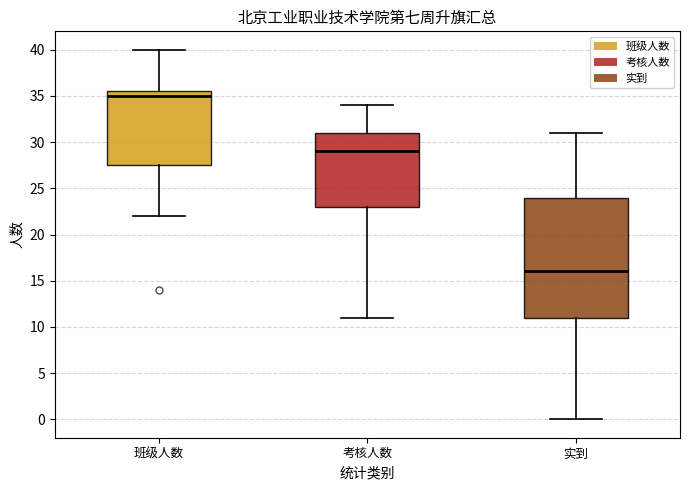

Which box's median line is the highest?

班级人数